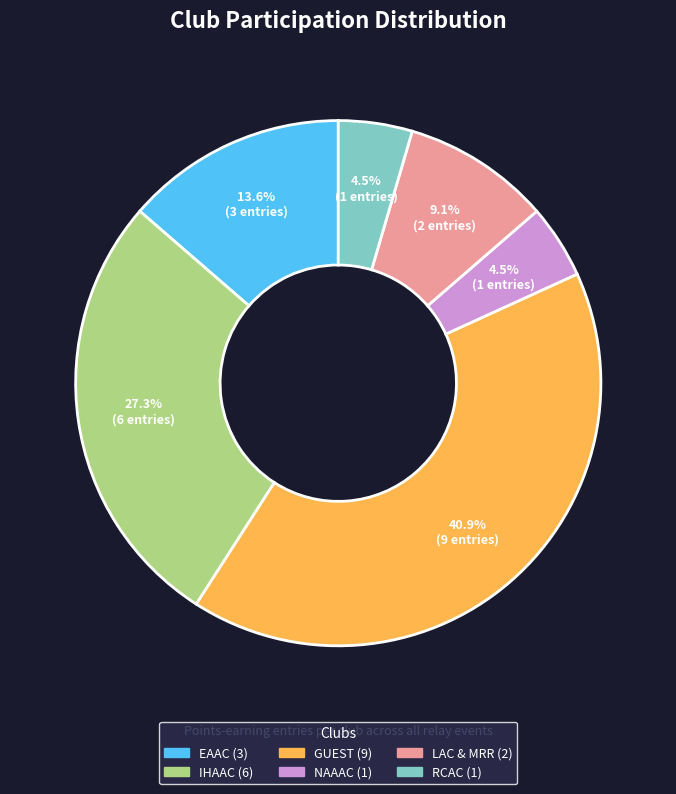

Is the sum of LAC & MRR and NAAAC greater than half?

No